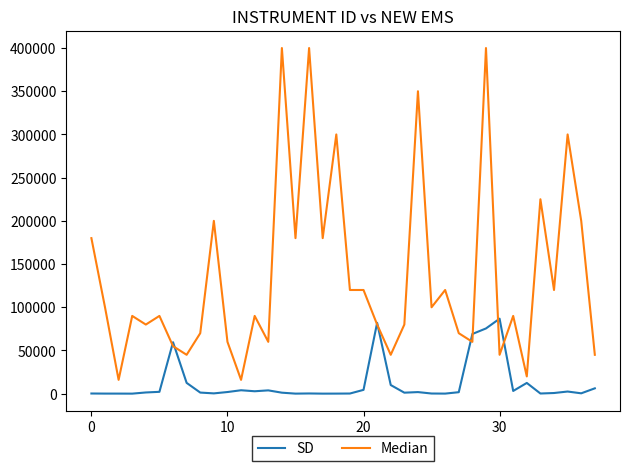

Rank the series by their maximum value, from lowest to highest.

SD, Median